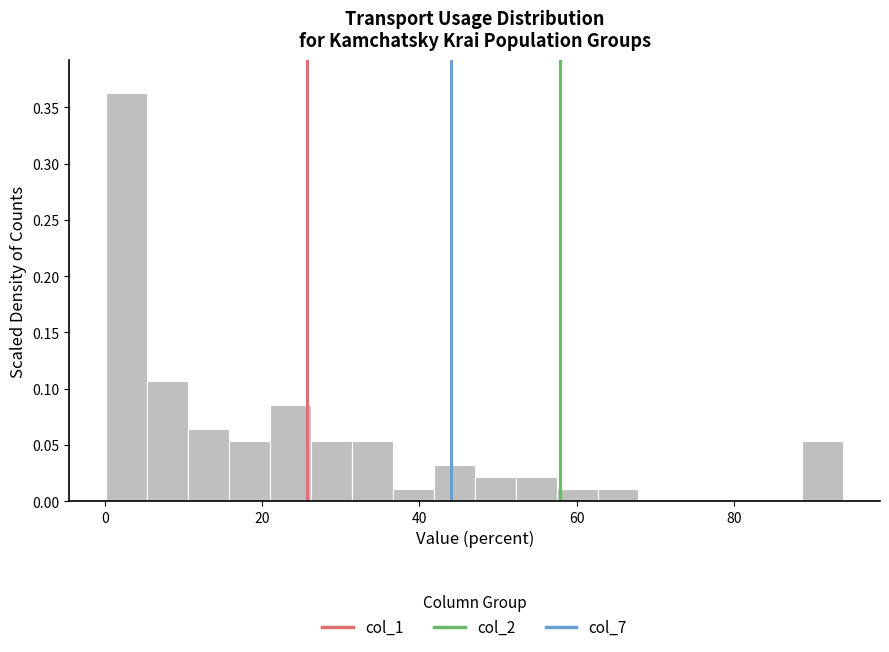

Around what value on the x-axis is the tallest bar? Give the approximate position of its centre, as read against the axis.

2